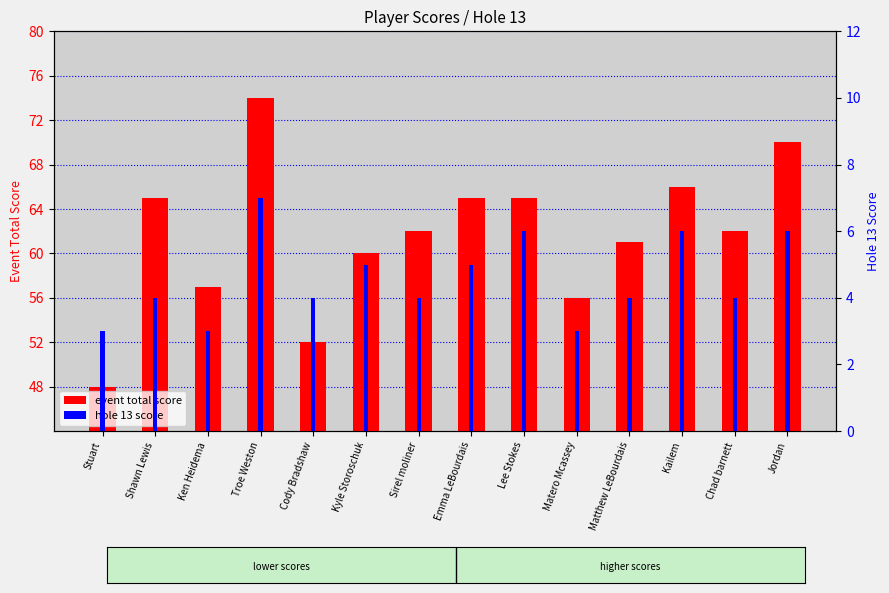

What is the value of the hole 13 score bar at the 13th from the left?

4